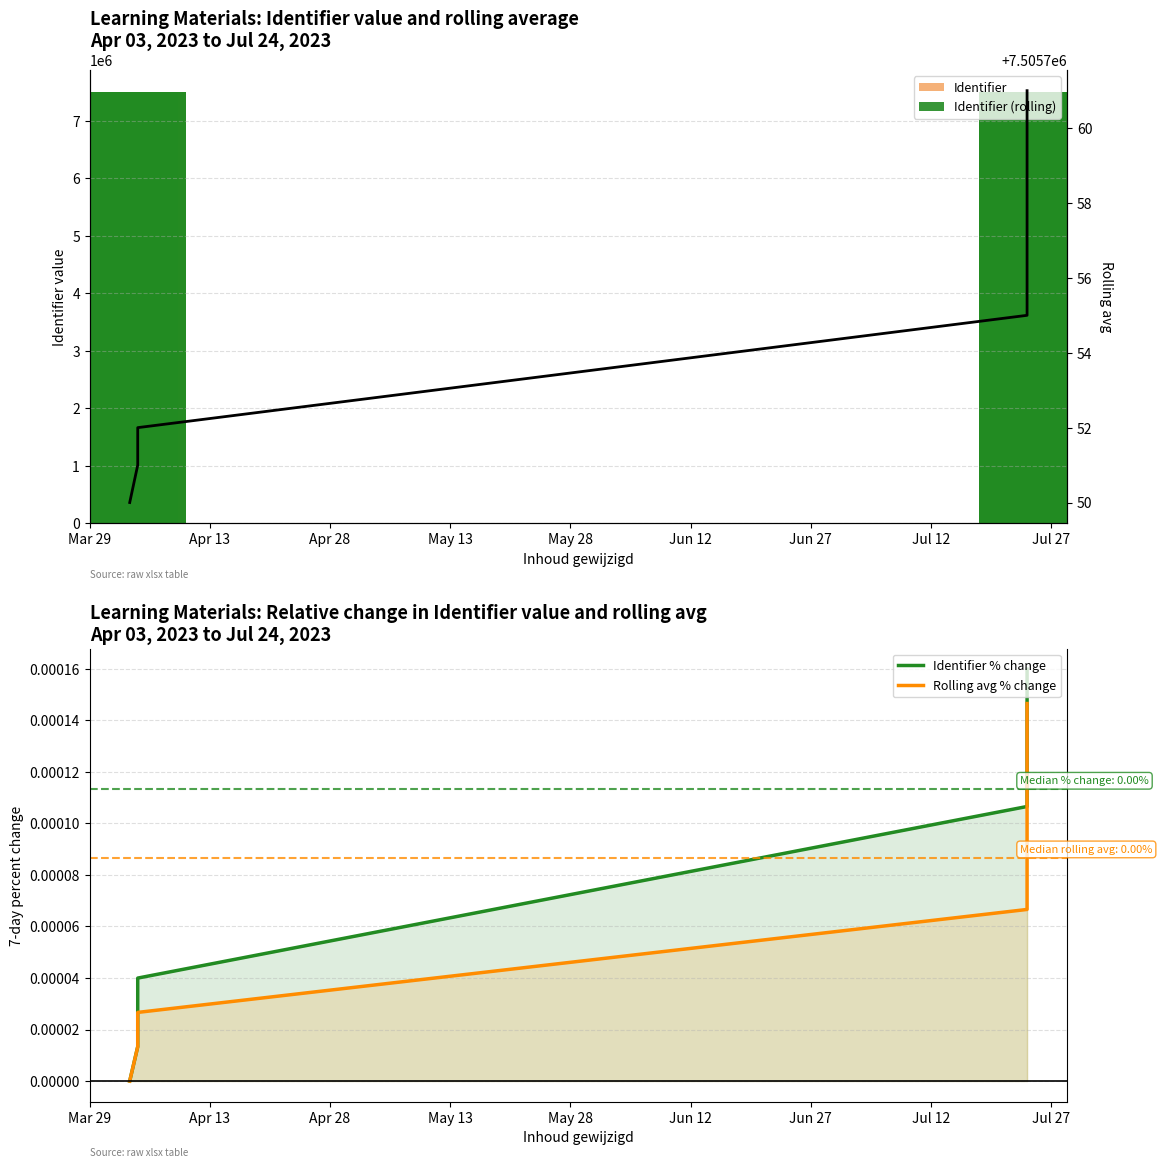

What is the label of the 1st bar from the left?

Mar 29